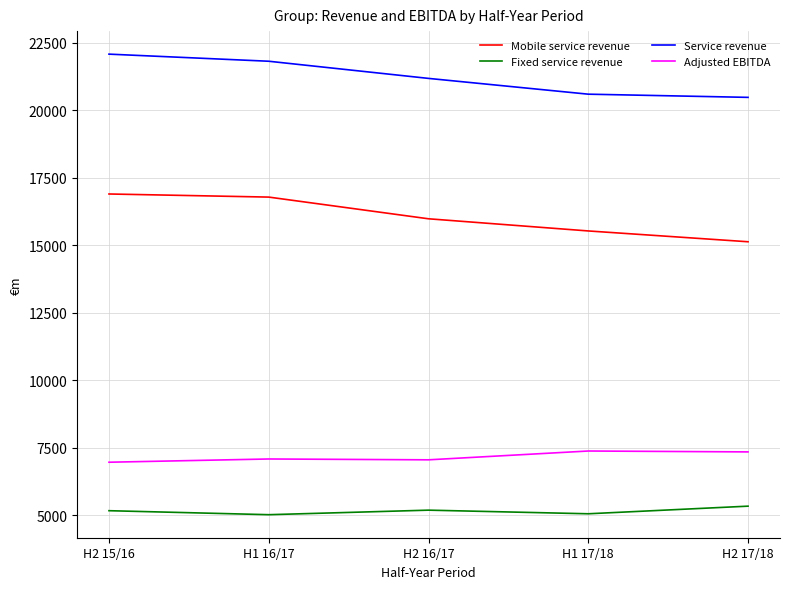

What is the lowest value of the Service revenue series?

20474